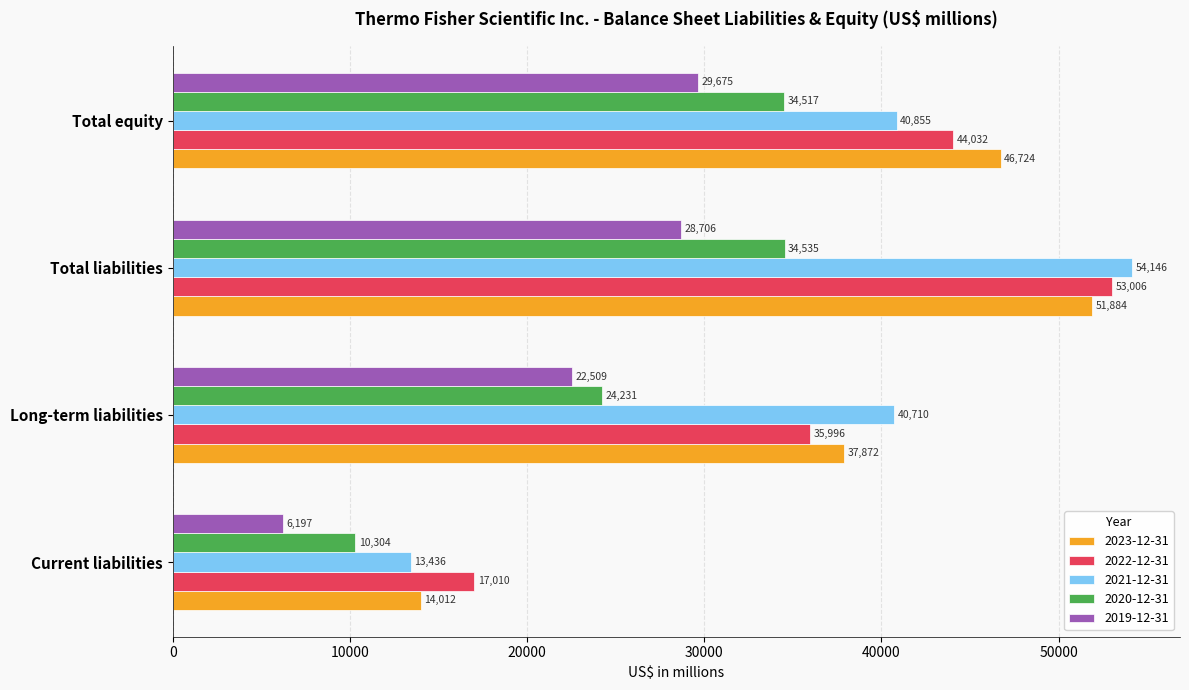

Which category has the lowest value in the 2019-12-31 series?

Current liabilities